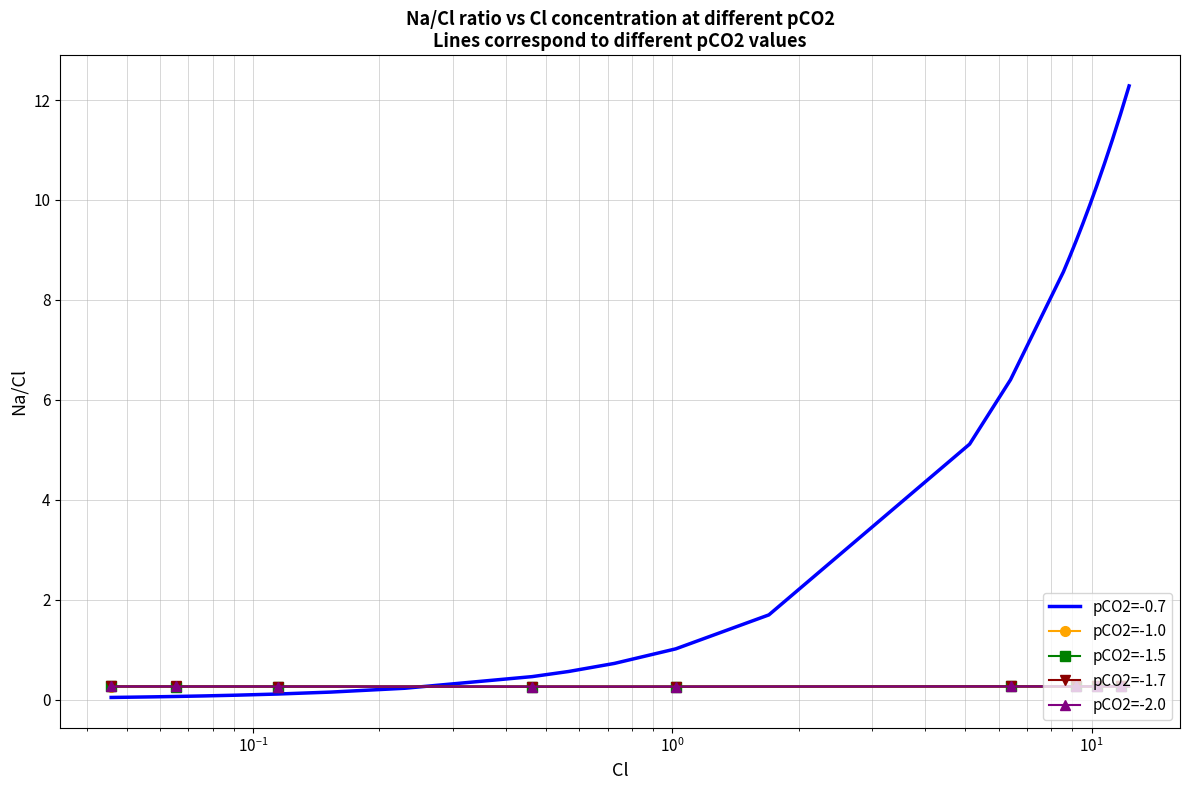

After their last crossing, which series has the higher values: pCO2=-0.7 or pCO2=-1.0?

pCO2=-0.7